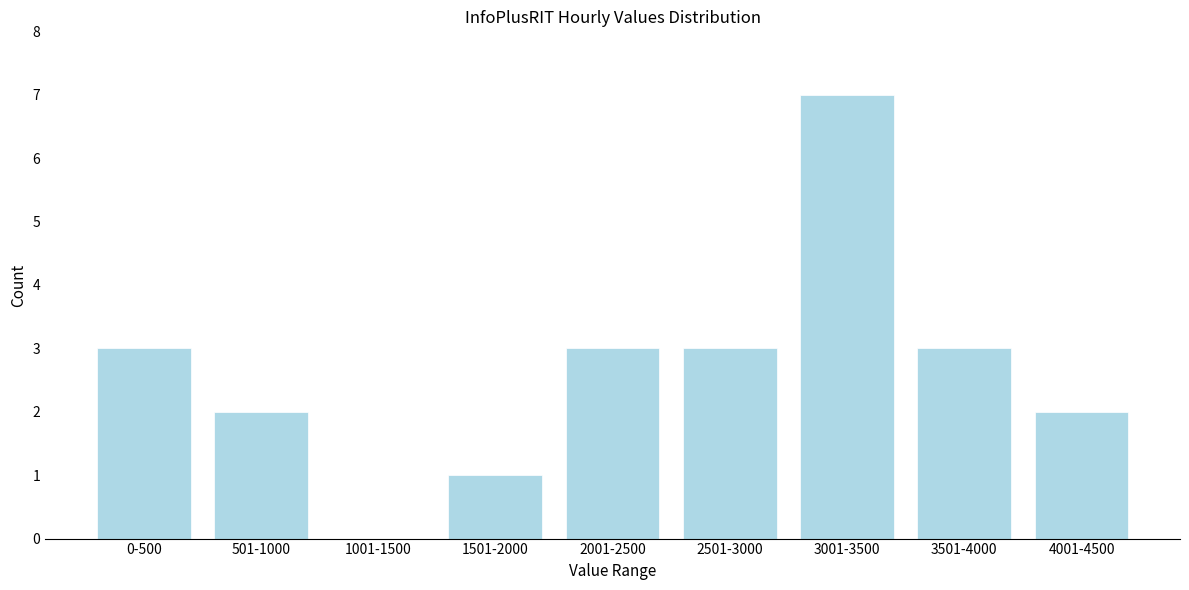

Reading left to right, extract all data points from this chart.

0-500=3	501-1000=2	1001-1500=0	1501-2000=1	2001-2500=3	2501-3000=3	3001-3500=7	3501-4000=3	4001-4500=2